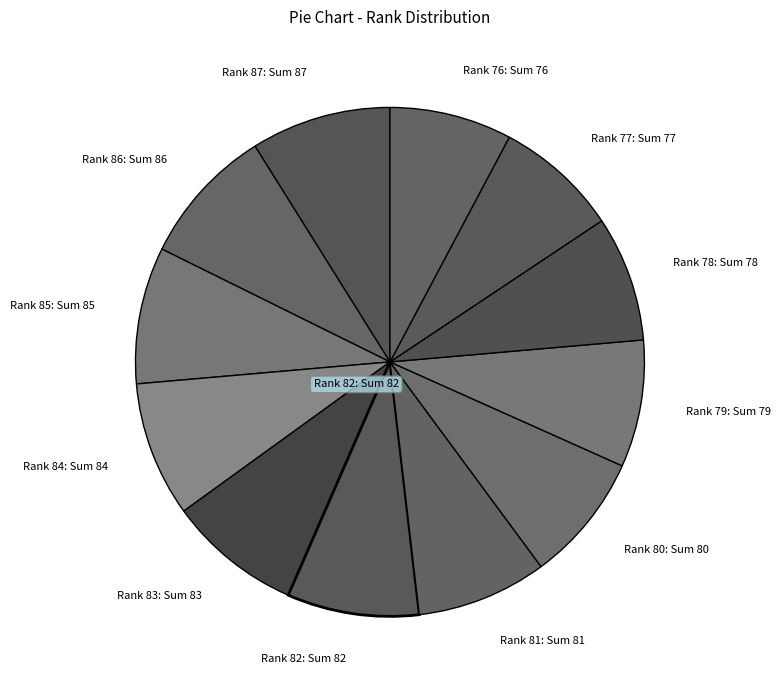

Approximately how many times larger is the value at Rank 87: Sum 87 compared to Rank 76: Sum 76?

1.1